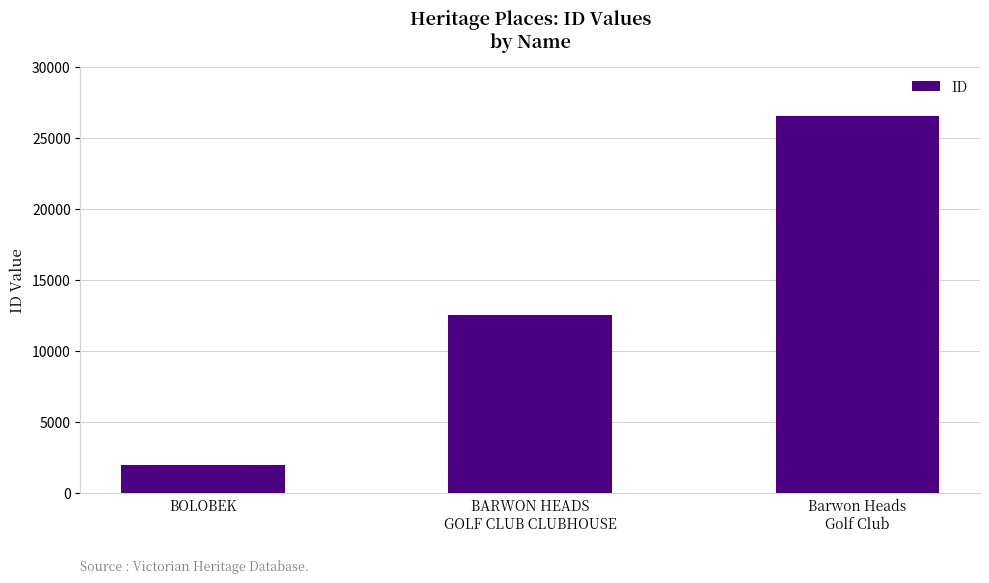

Rank the categories by value from highest to lowest.

Barwon Heads
Golf Club, BARWON HEADS
GOLF CLUB CLUBHOUSE, BOLOBEK